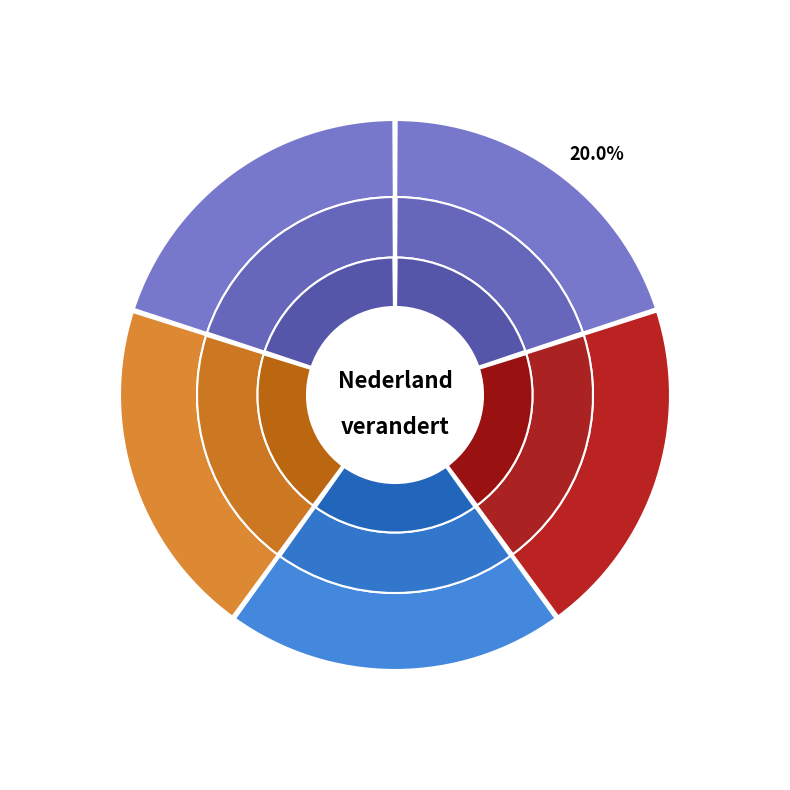

Is there a majority slice in this chart?

No